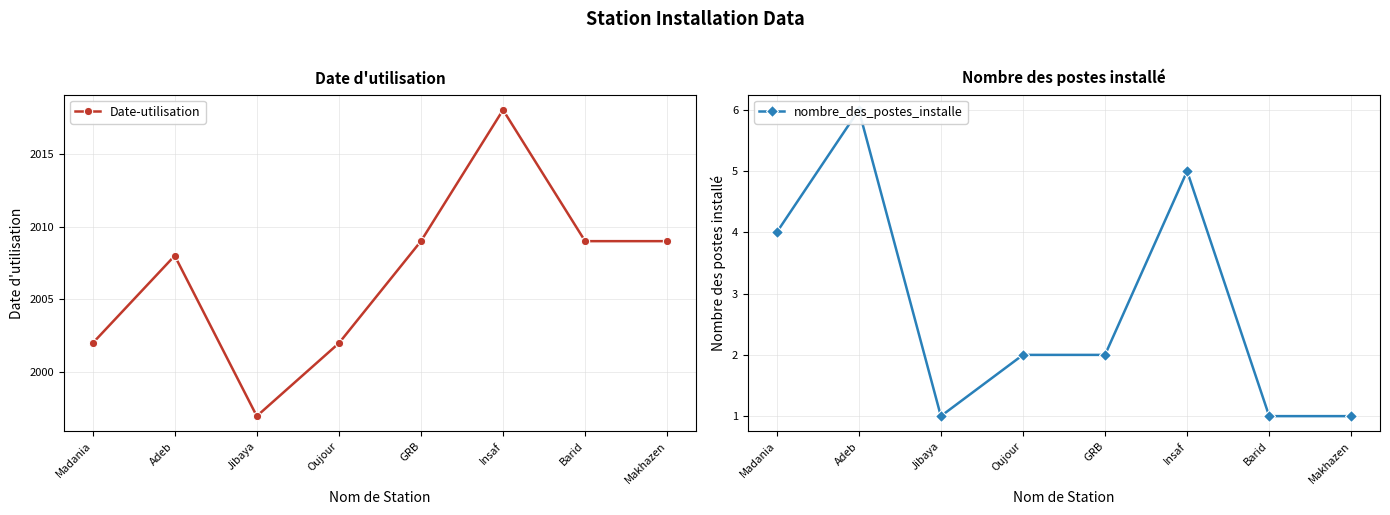

How many data points in nombre_des_postes_installe are above 2?

3